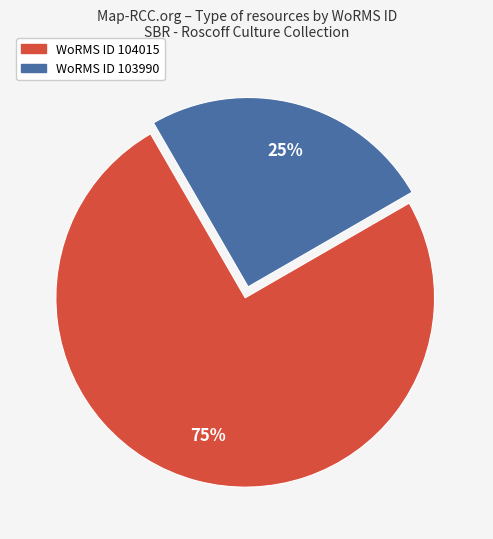

Rank the categories by value from lowest to highest.

WoRMS ID 103990, WoRMS ID 104015